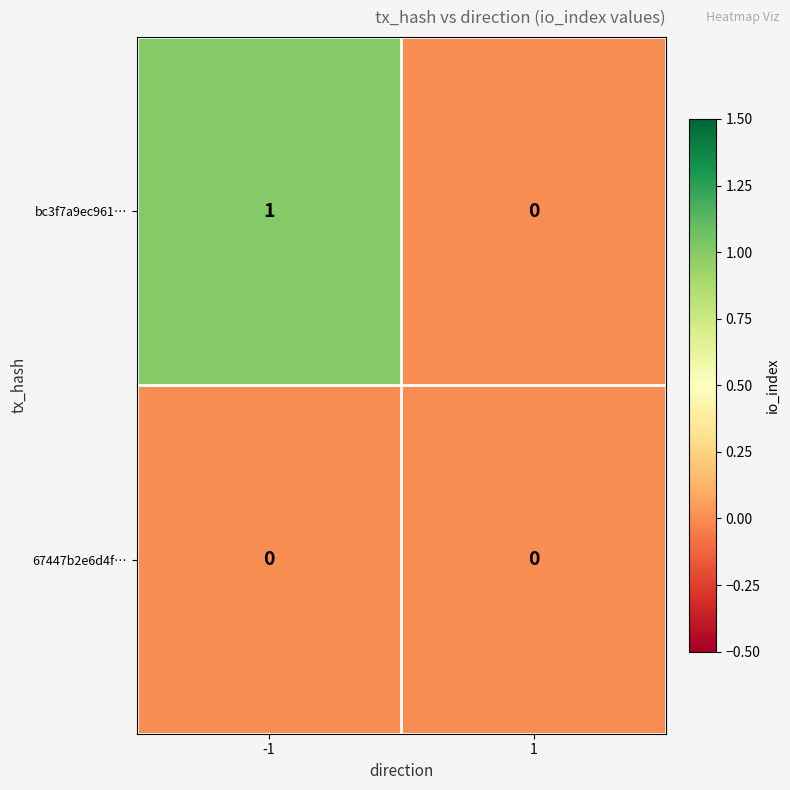

List the series in order of their peak value, lowest first.

67447b2e6d4f…, bc3f7a9ec961…